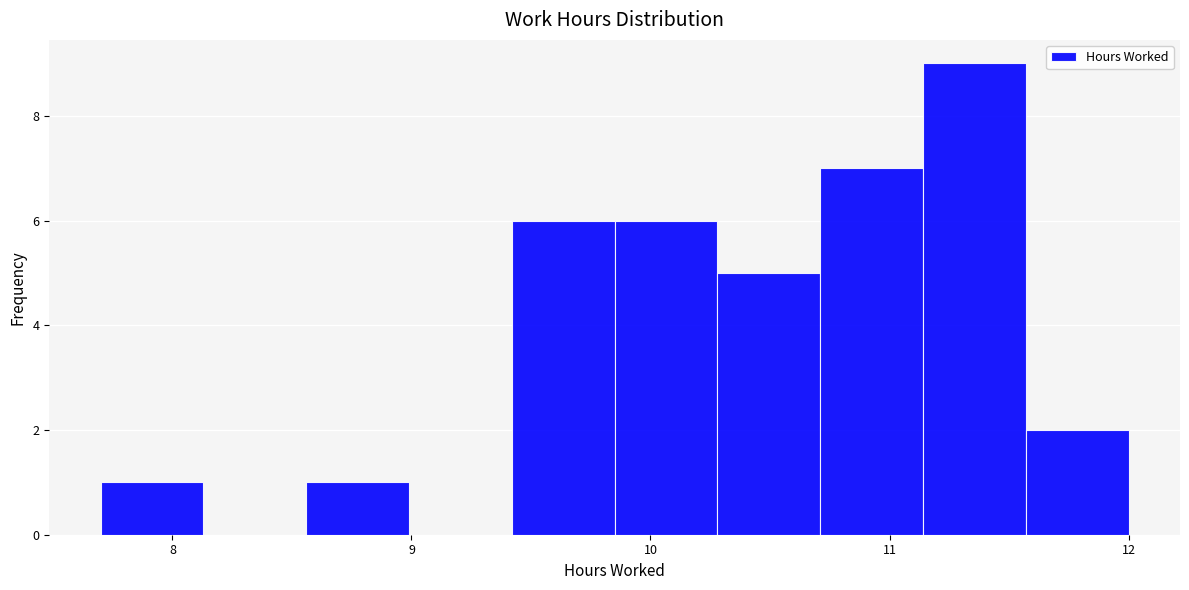

Which range on the x-axis has the tallest bar?

11.14 to 11.57